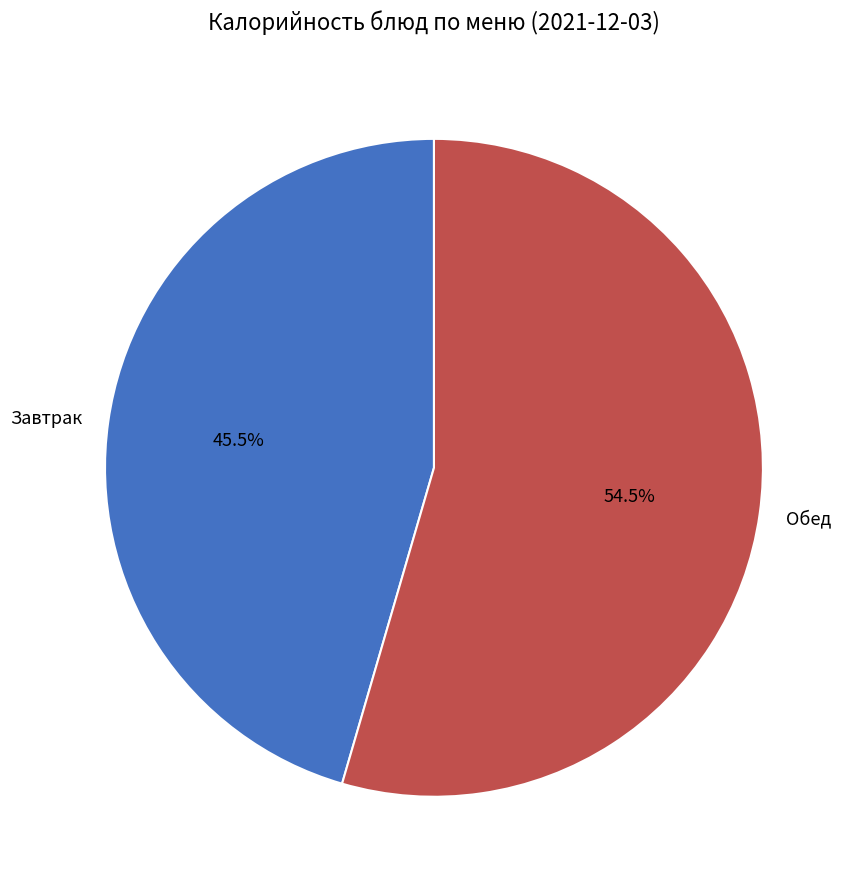

Approximately how many times larger is the value at Завтрак compared to Обед?

0.8